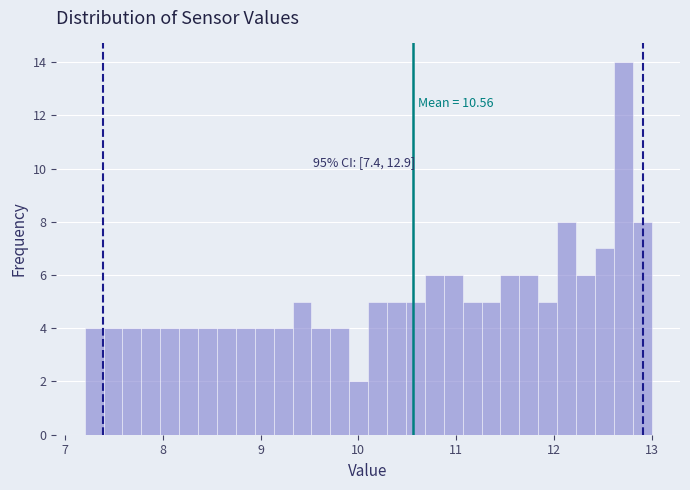

Read against the x-axis, roughly where is the centre of the tallest bar?

12.7